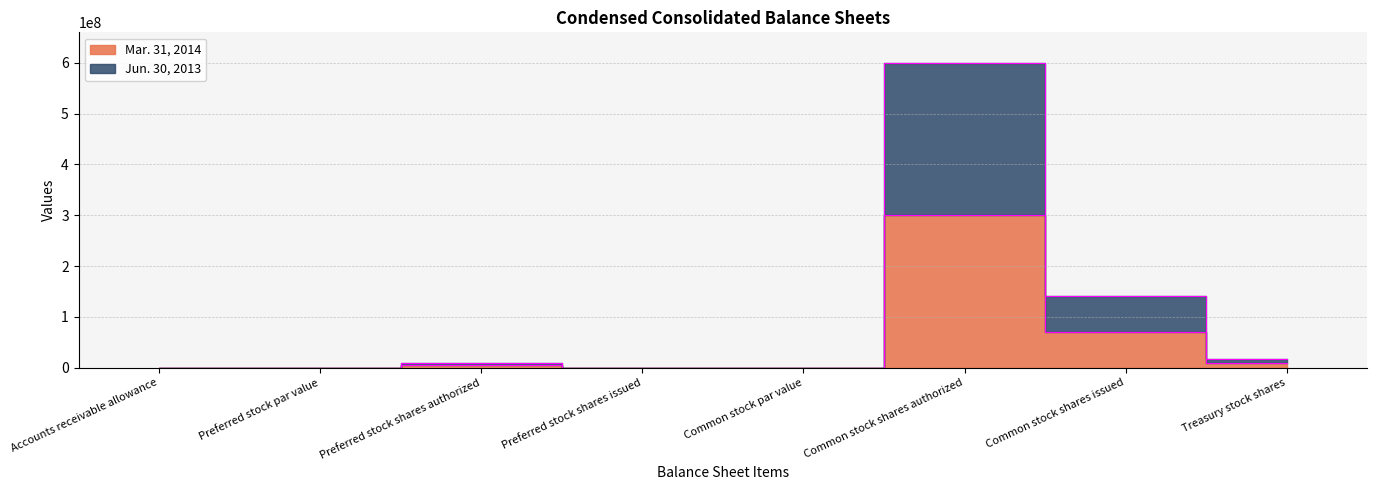

How many distinct data groups are displayed?

2